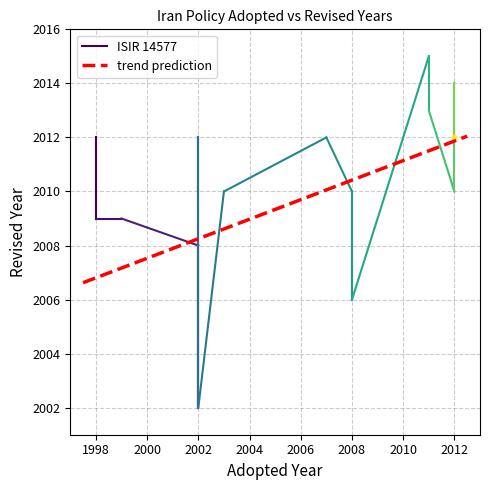

True or false: Adopted has more than 1 interior local peaks.

True